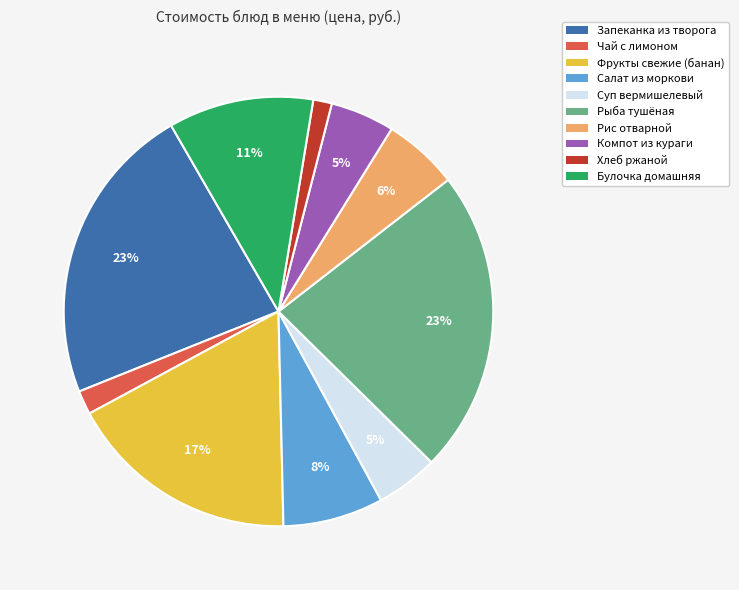

How many slices are in this pie chart?

10